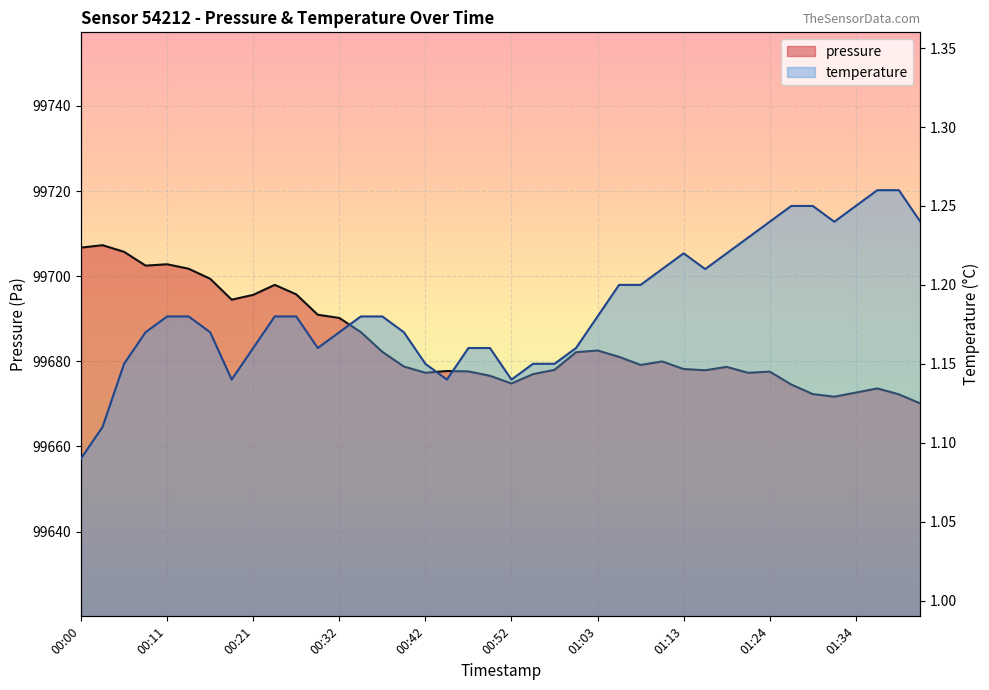

Which series has the largest range (max minus min)?

pressure